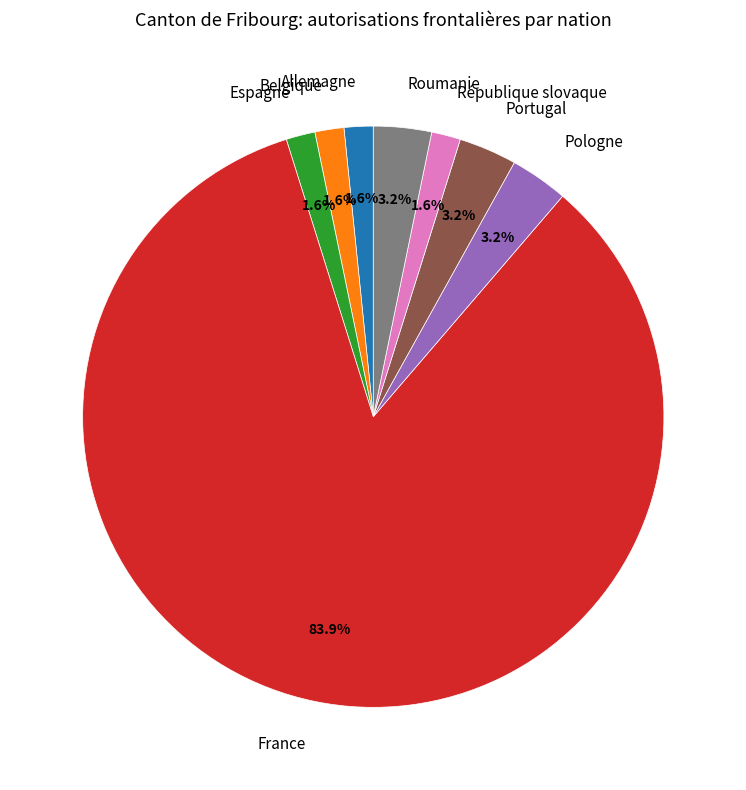

Approximately how many times larger is the value at Espagne compared to Roumanie?

0.5